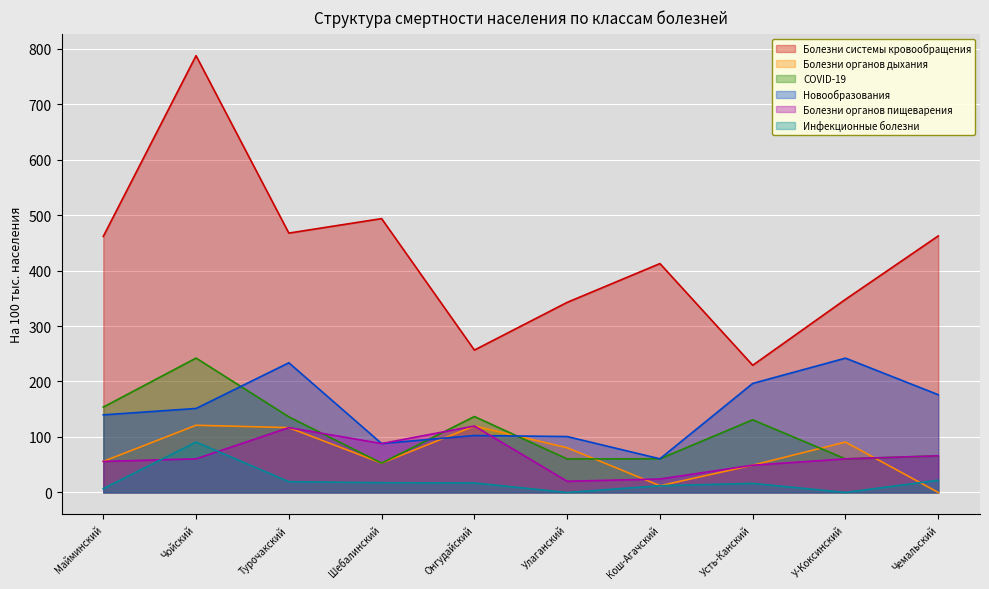

In Инфекционные болезни, how many points are lower than both neighbors (excluding endpoints)?

2